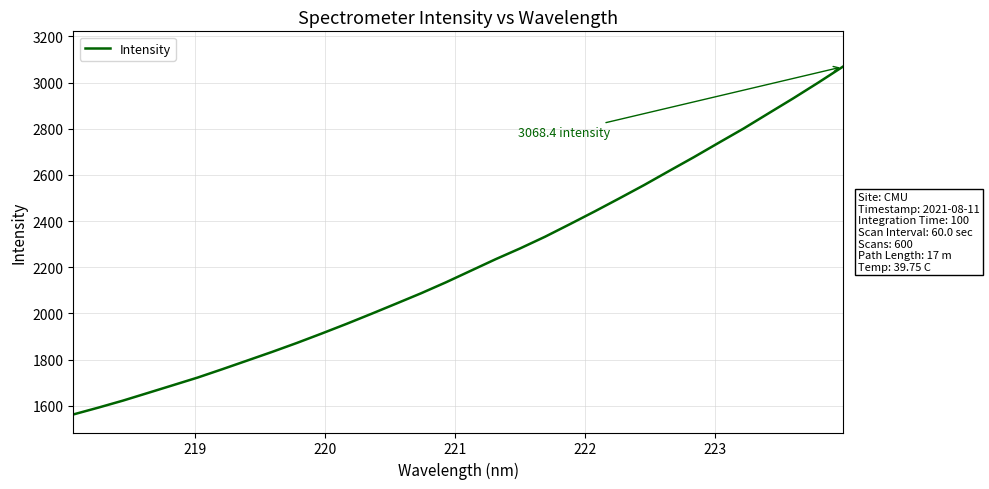

What is the difference between the maximum and minimum values?

1505.7